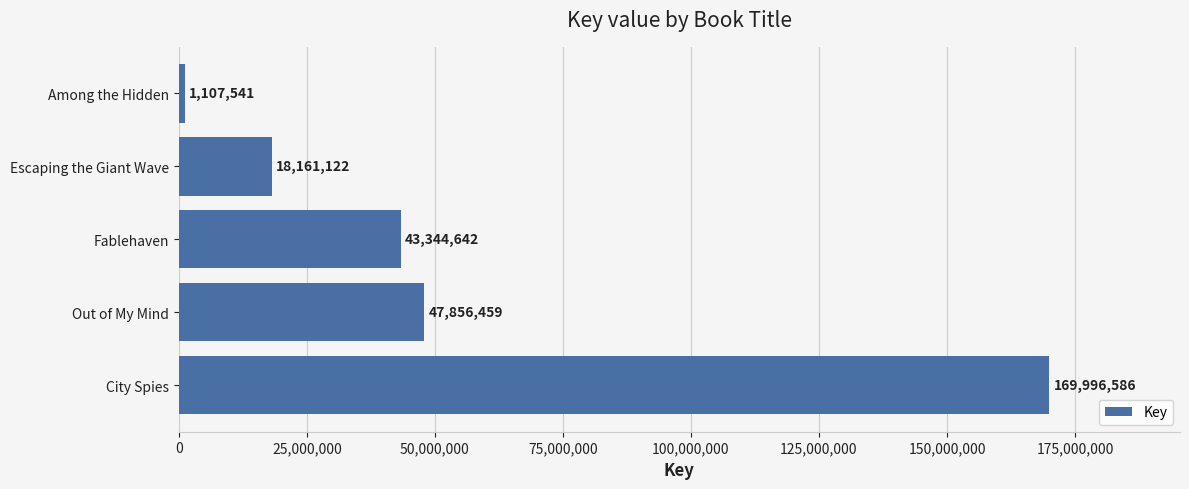

Approximately how many times larger is the value at Fablehaven compared to City Spies?

0.3